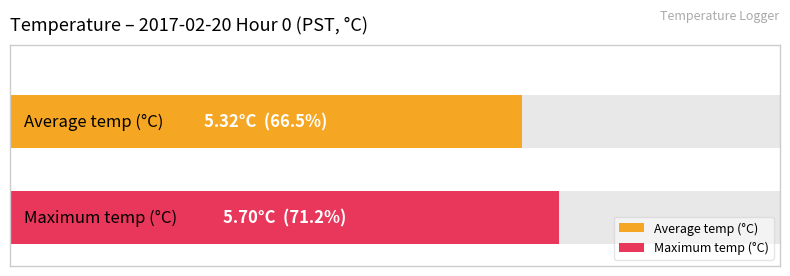

What is the minimum value shown in the chart?

5.3